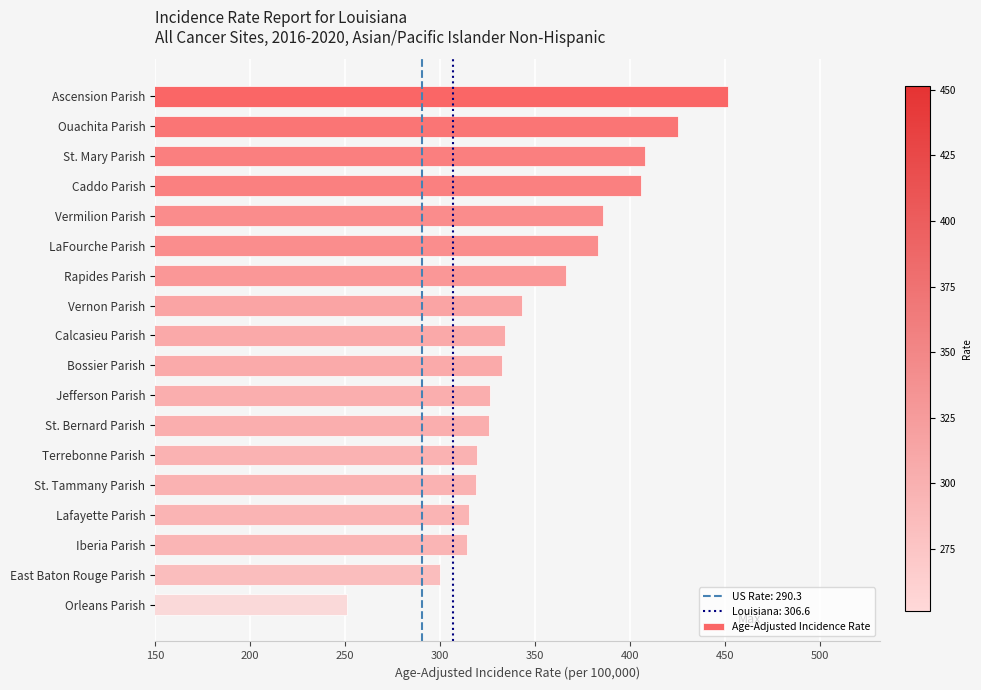

Where is the data nearest to the value 351?

Vernon Parish